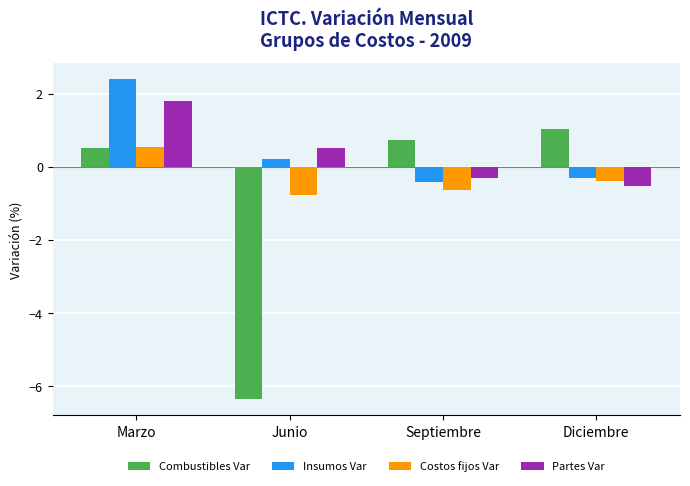

What is the sum of the Combustibles Var values at Marzo and Junio?

-5.9